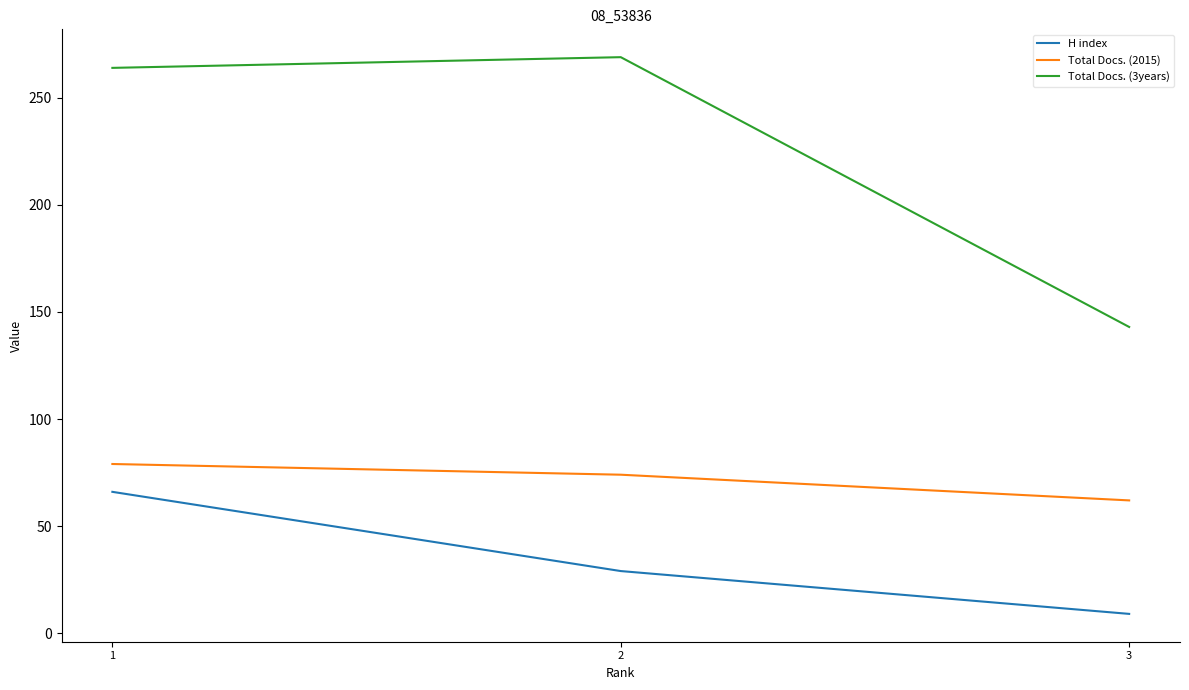

Rank the series at 2 from highest to lowest value.

Total Docs. (3years), Total Docs. (2015), H index